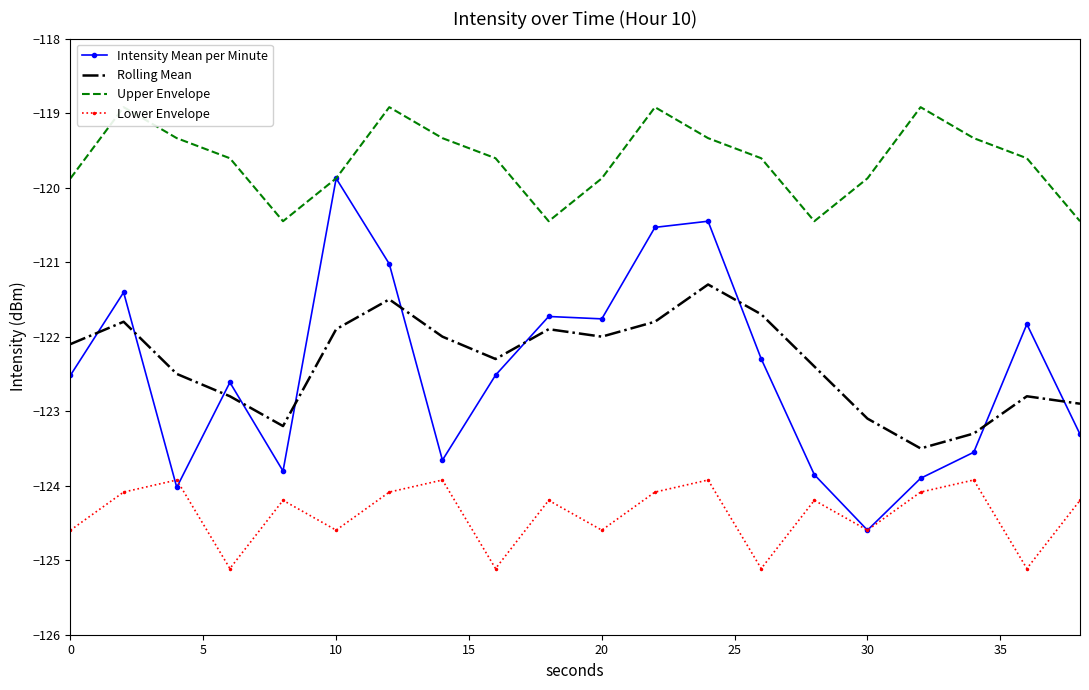

What is the value of the Upper Envelope point at the 5th from the left?

-120.5